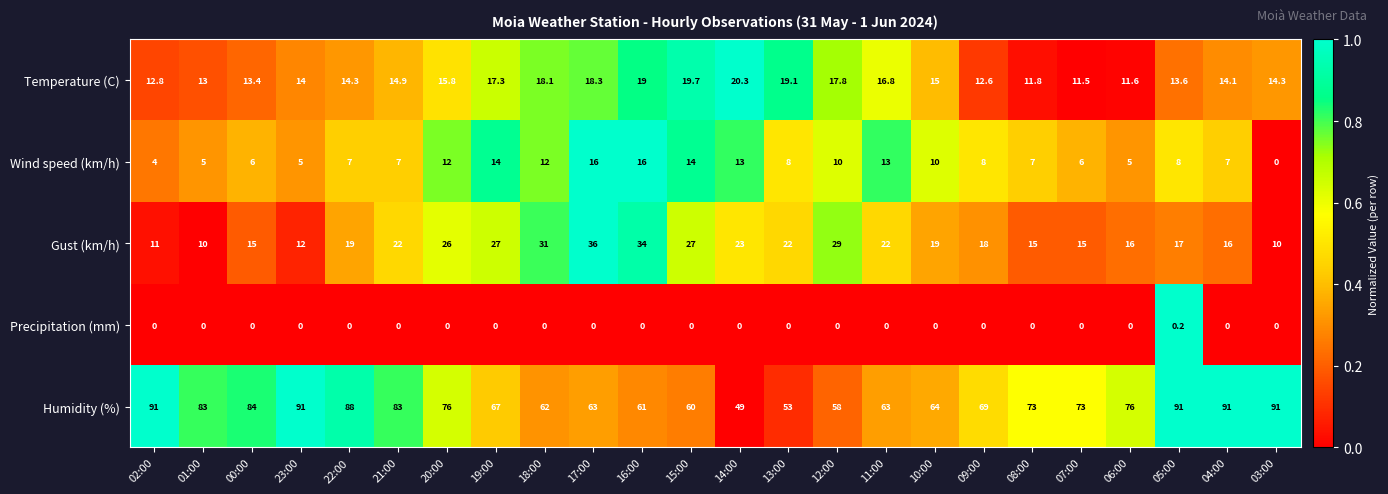

What is the difference between the maximum and minimum values in the Temperature (C) series?

8.8